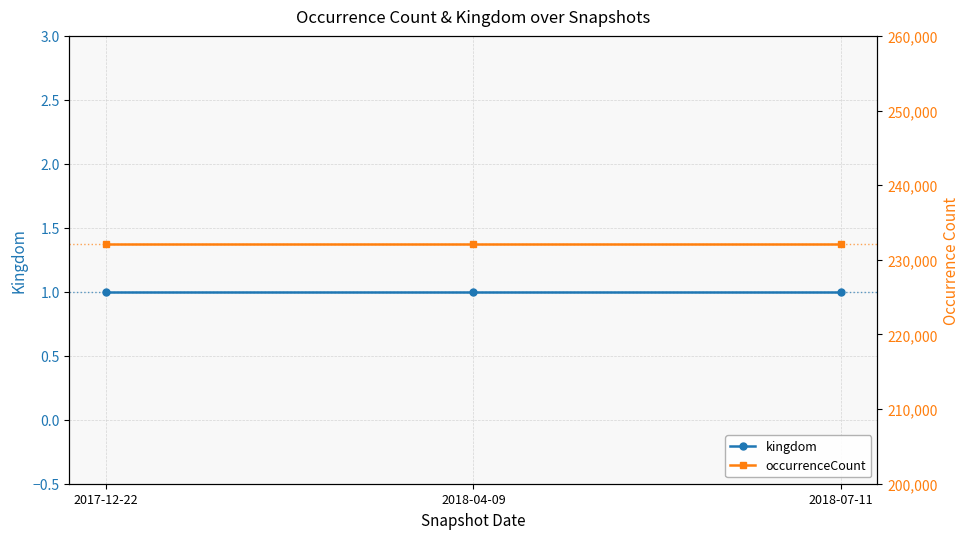

Between 2018-07-11 and 2017-12-22, which is larger?

2018-07-11